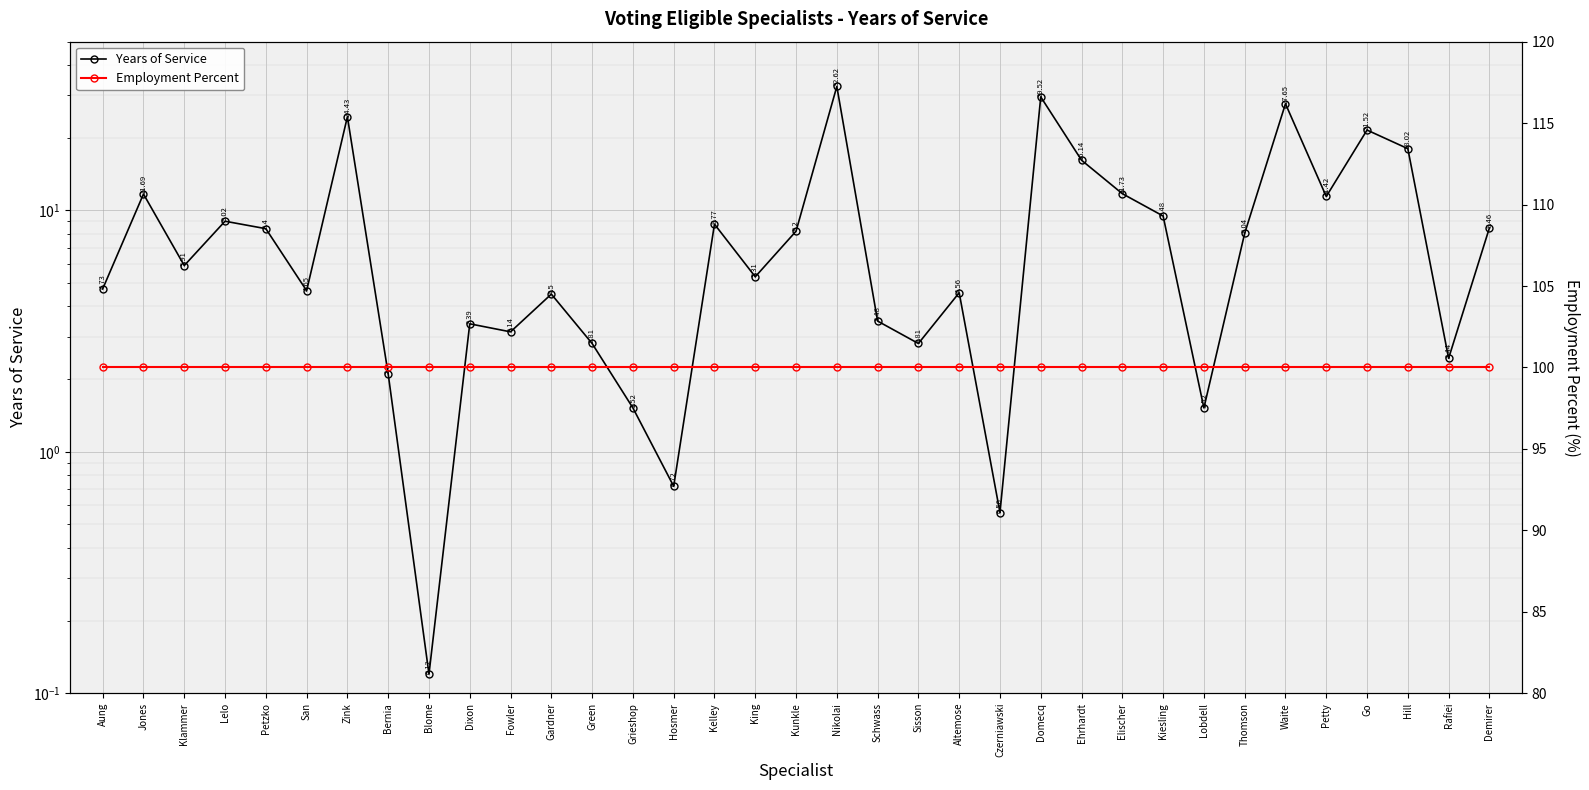

Is the value of Years of Service at Kunkle greater than the value of Employment Percent at Zink?

No